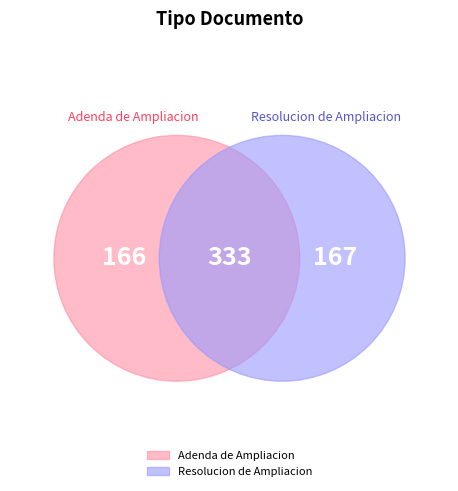

How many segments does this pie chart have?

2